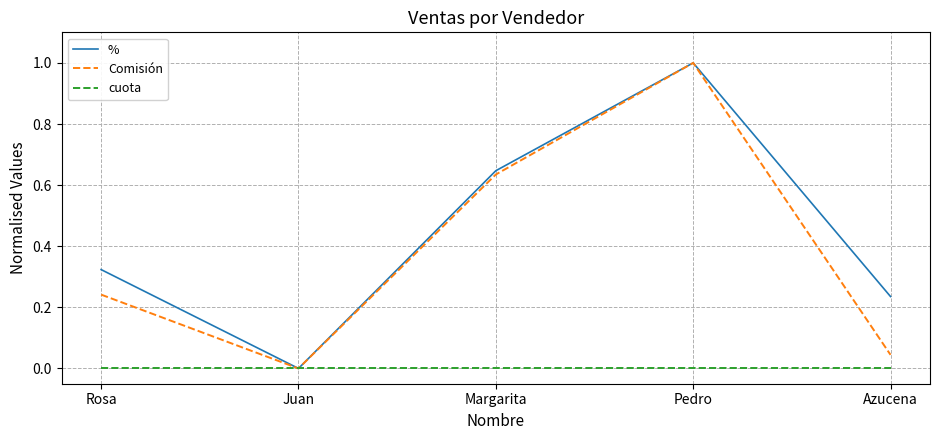

At which category does the chart reach its peak across all series?

Pedro